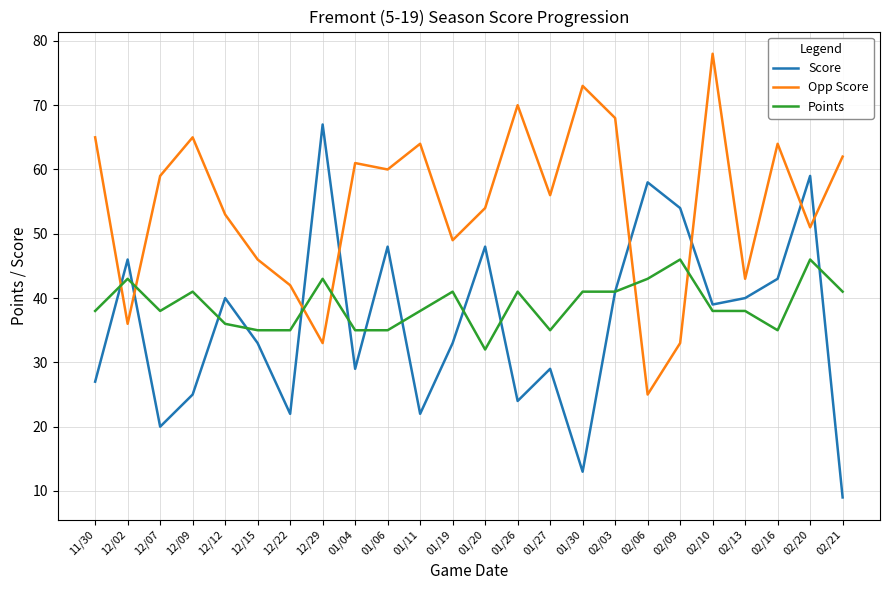

After their last crossing, which series has the higher values: Score or Opp Score?

Opp Score